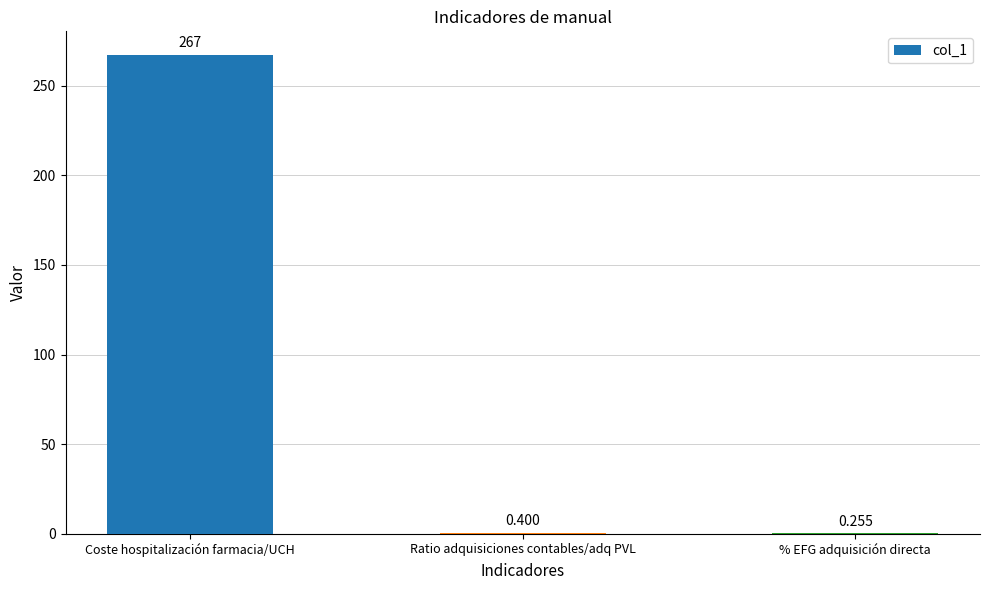

What is the average value?

89.2